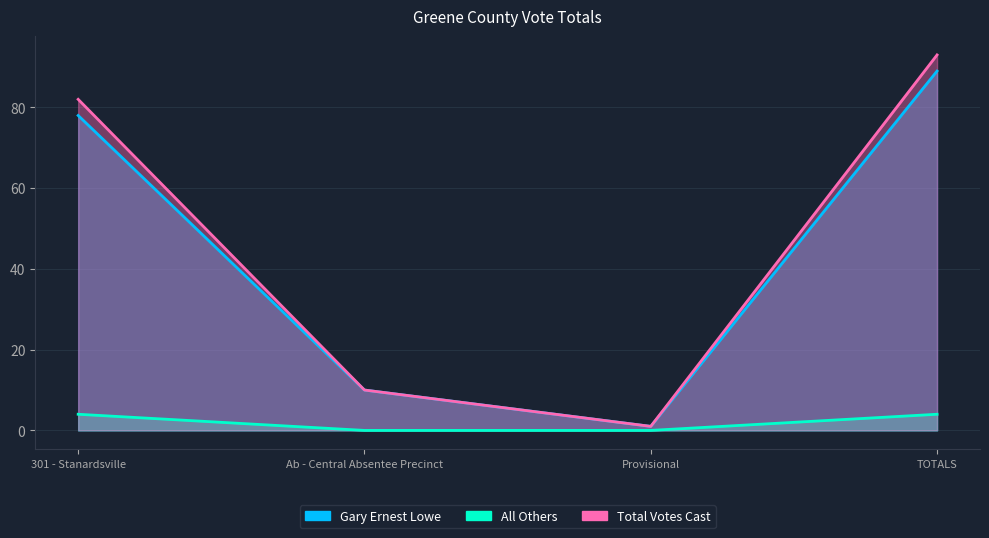

The All Others series shows 3 at TOTALS. True or false?

False